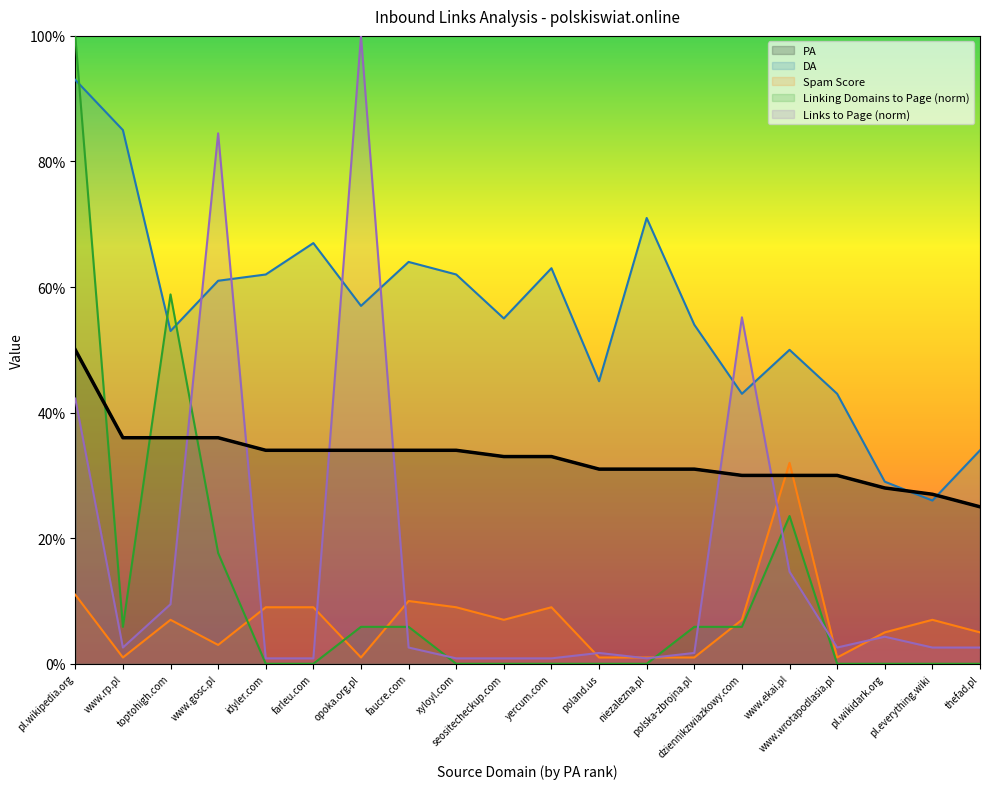

Rank the series by their maximum value, from highest to lowest.

Links to Page, Linking Domains to Page, DA, PA, Spam Score